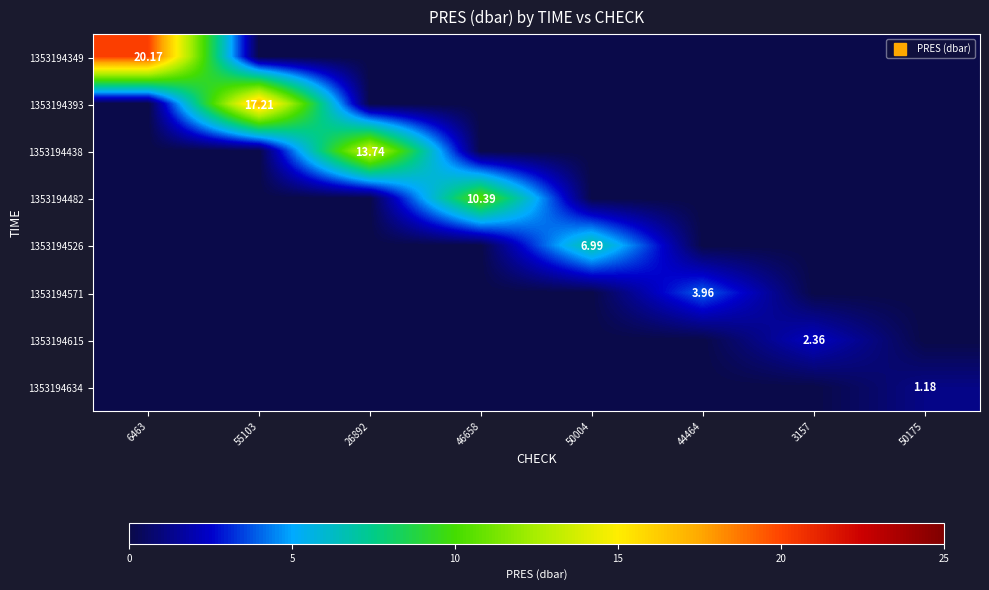

The 1353194526 series shows 0.0 at 6463. True or false?

True